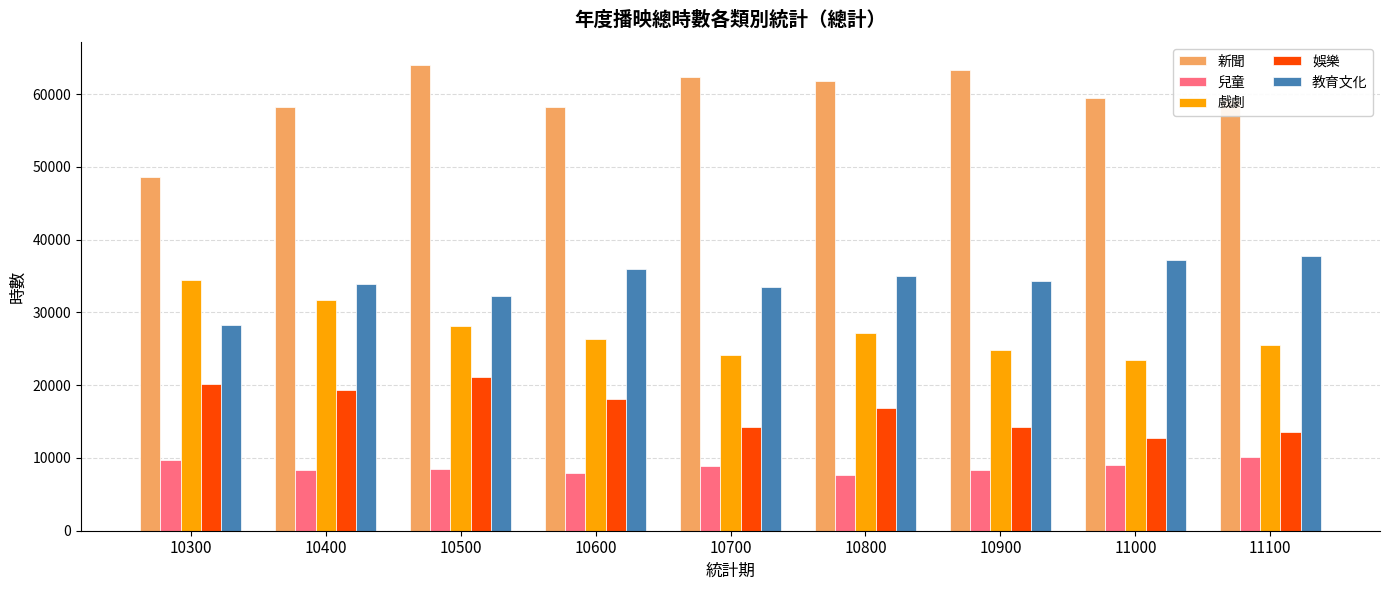

Which category has the highest value in the 教育文化 series?

11100